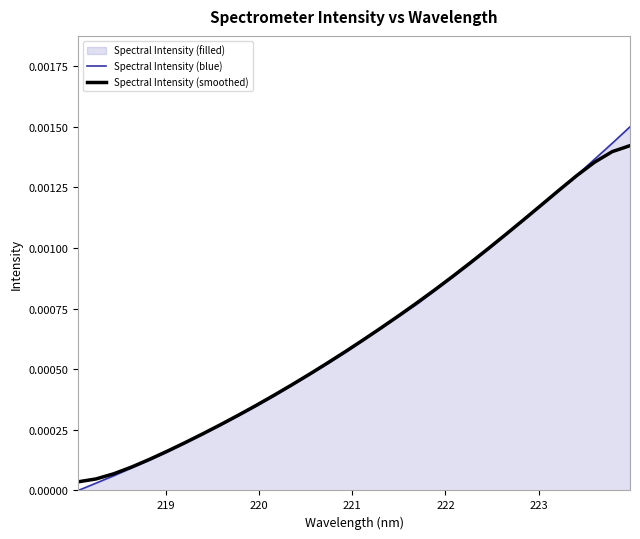

Rank the series by their maximum value, from lowest to highest.

Spectral Intensity (smoothed), Spectral Intensity (blue)